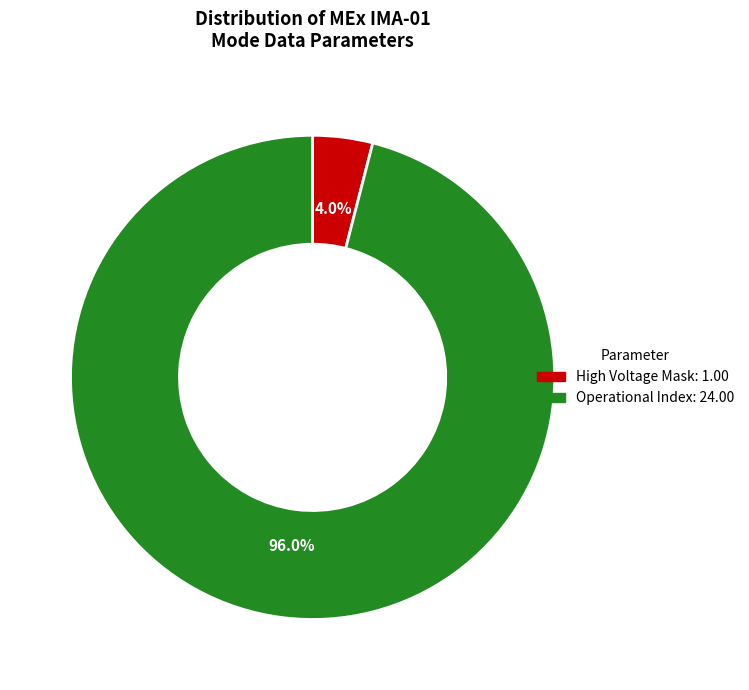

Is there a majority slice in this chart?

Yes